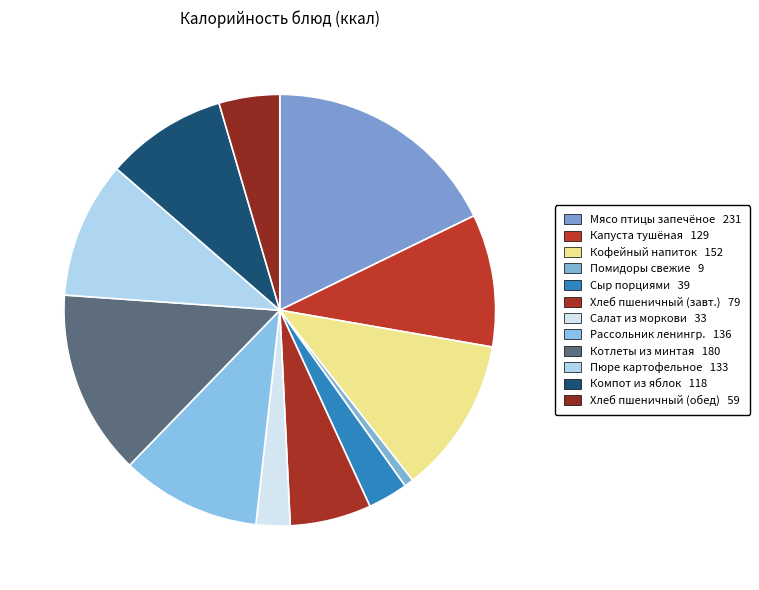

Is there any slice that represents more than half of the pie?

No